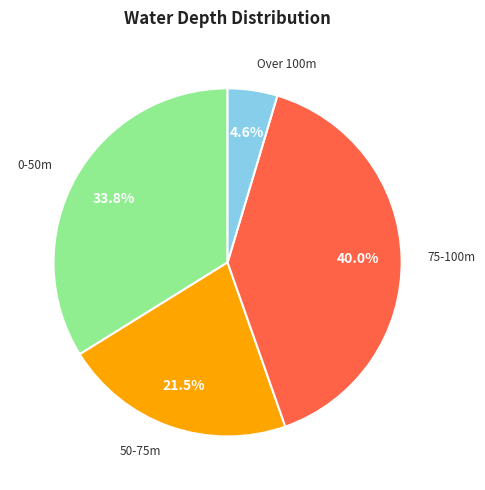

Is there any slice that represents more than half of the pie?

No